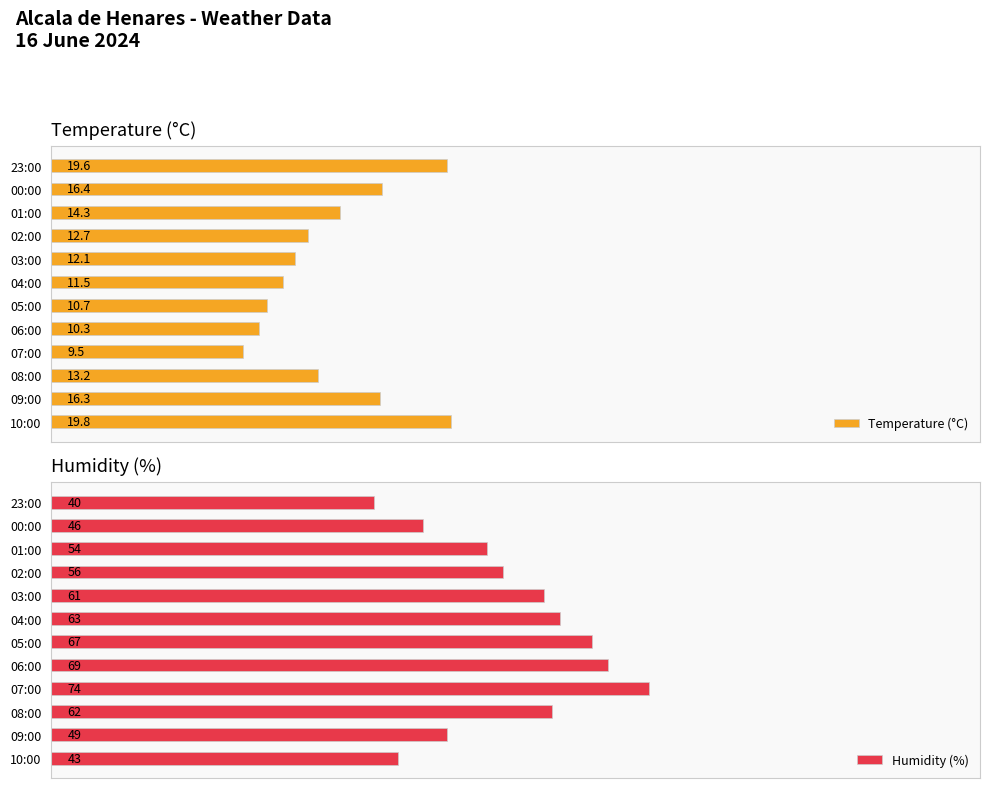

Which category has the lowest value in the Humidity (%) series?

23:00